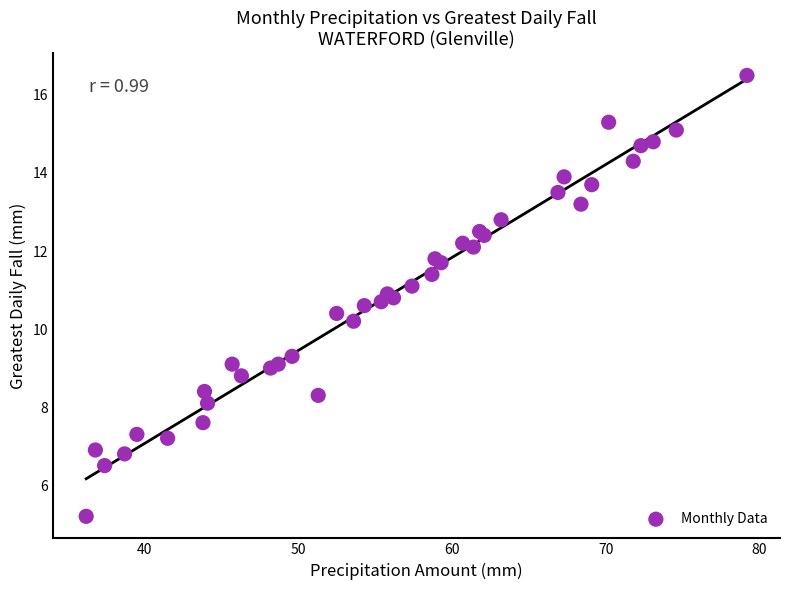

What Y value in the scatter plot is closest to 10?

10.2